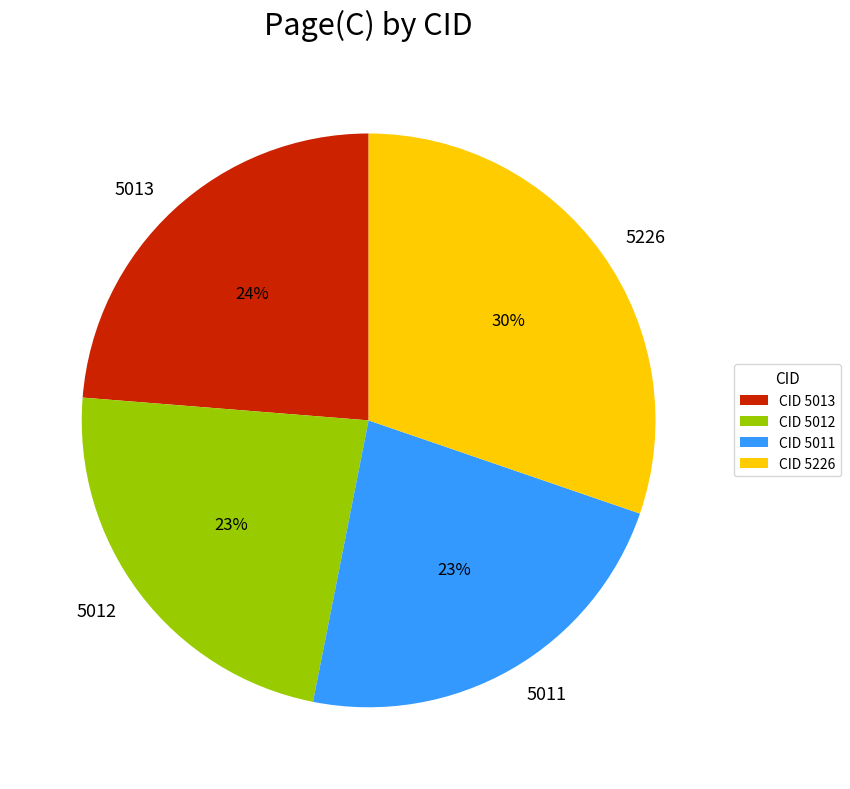

Approximately how many times larger is the value at 5011 compared to 5012?

1.0